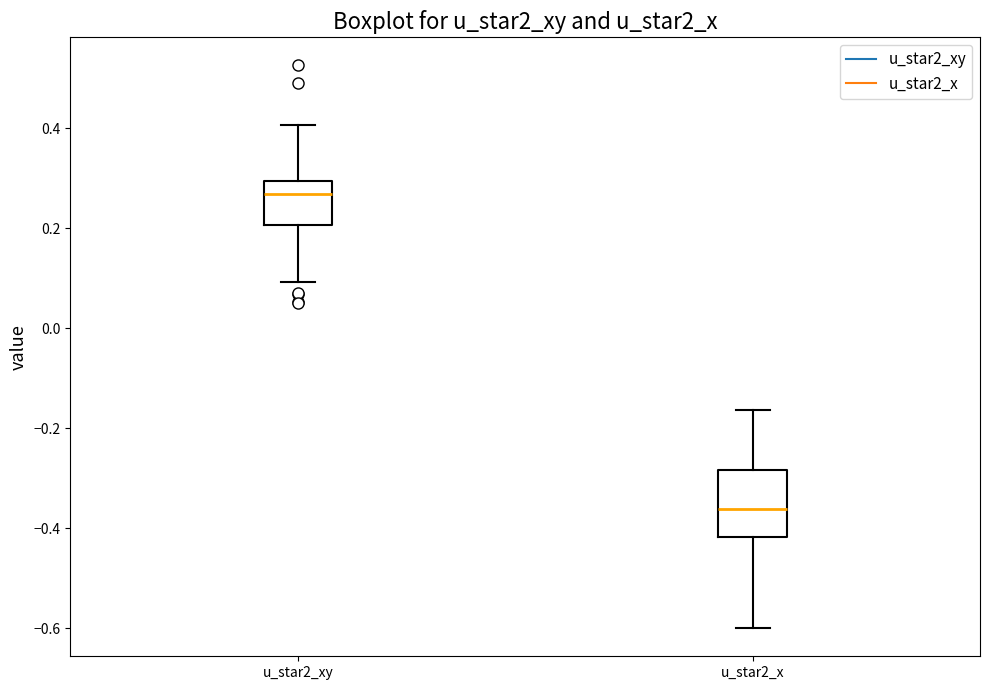

Which box's median line is the lowest?

u_star2_x